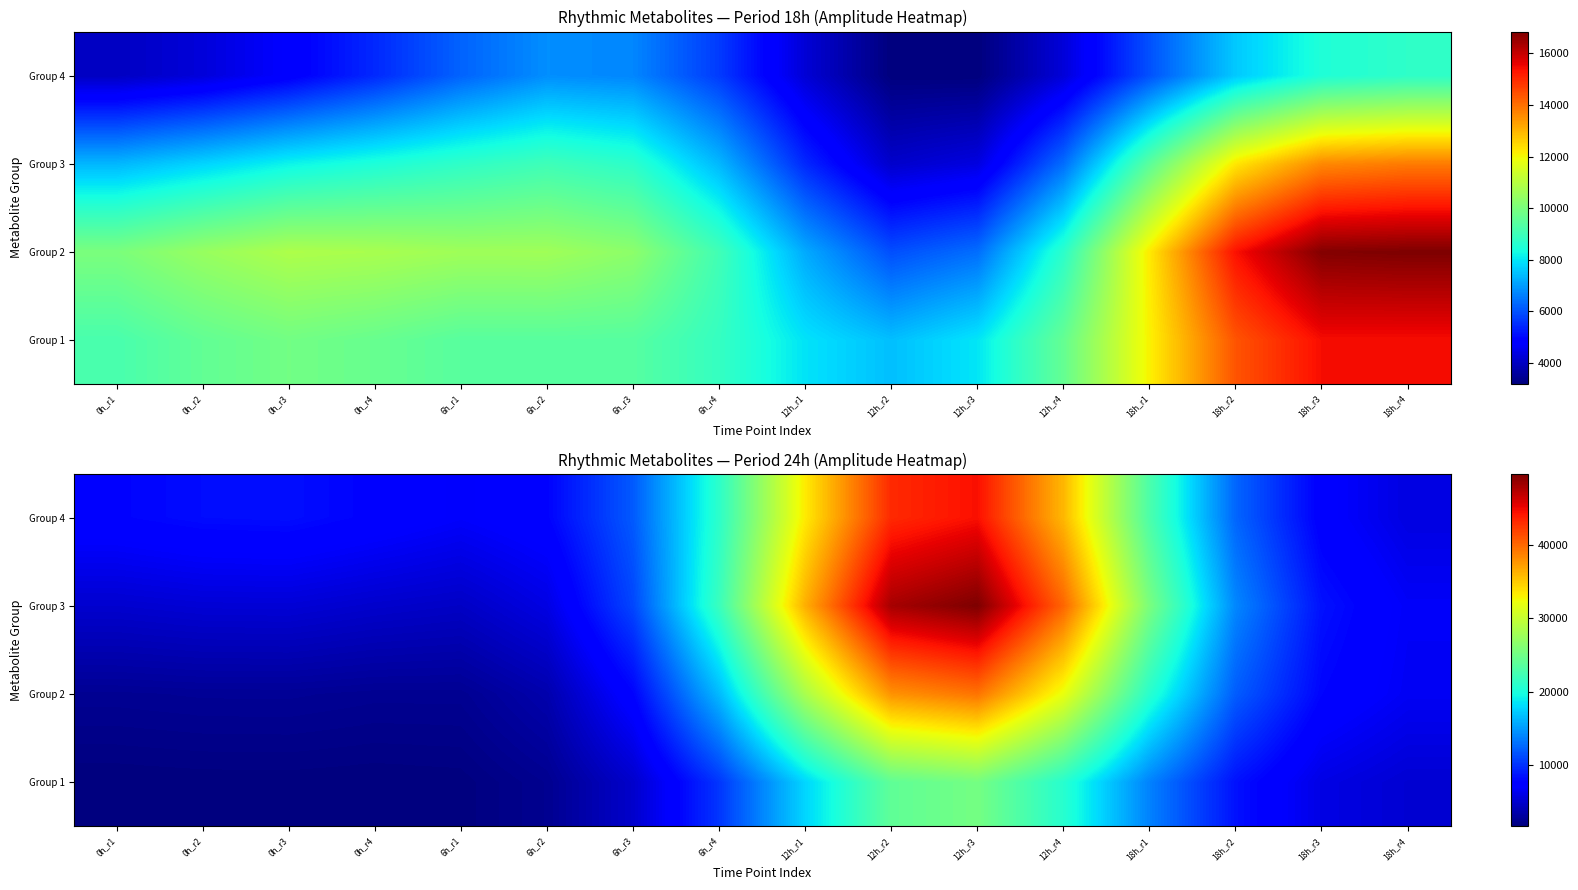

Where is Group 4 nearest to the value 25151?

18h_r1